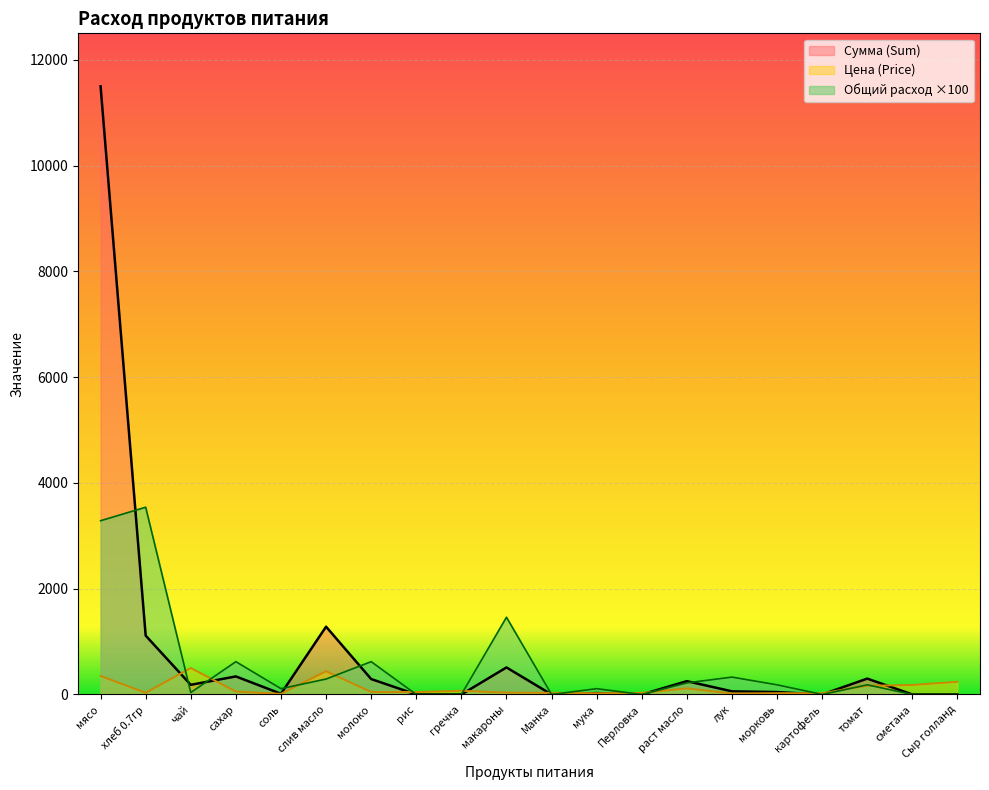

What is the label of the 16th point from the left?

морковь